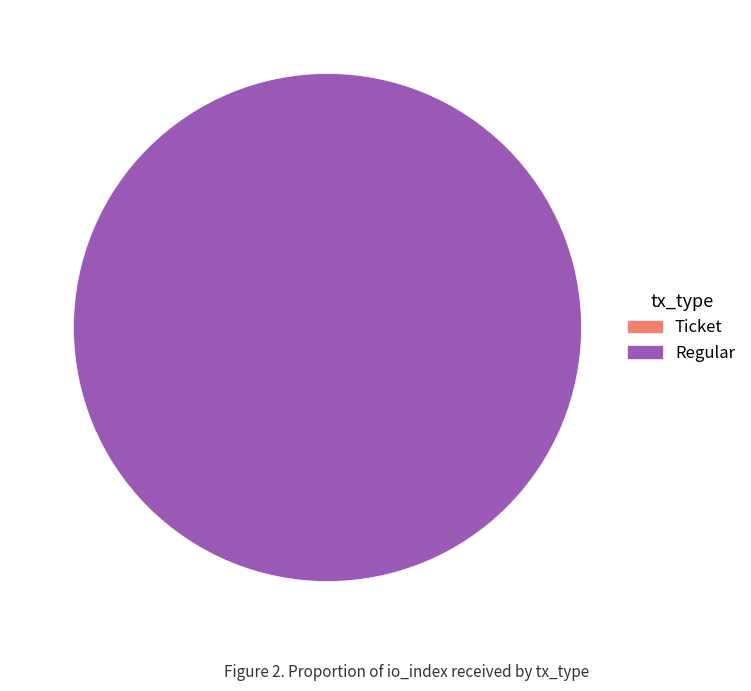

Which category has the biggest portion of the pie?

Regular (io_index=14)